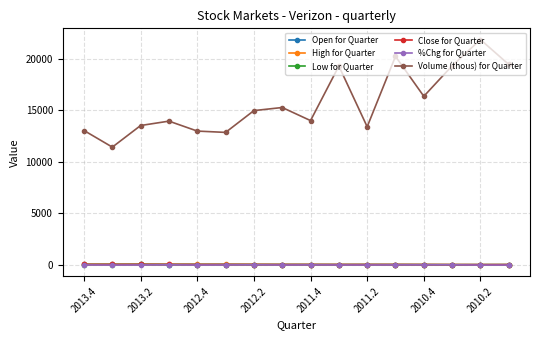

True or false: Close for Quarter and %Chg for Quarter cross at least once.

False